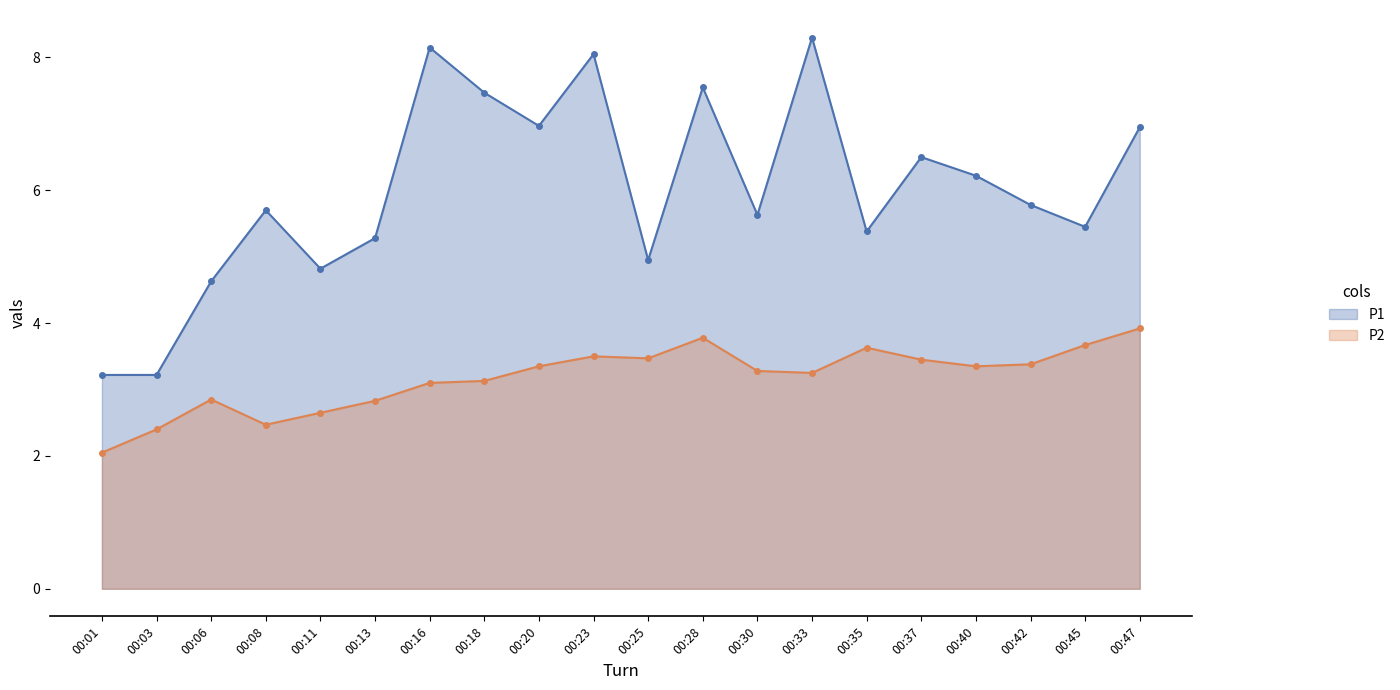

Count the number of categories in the chart.

20